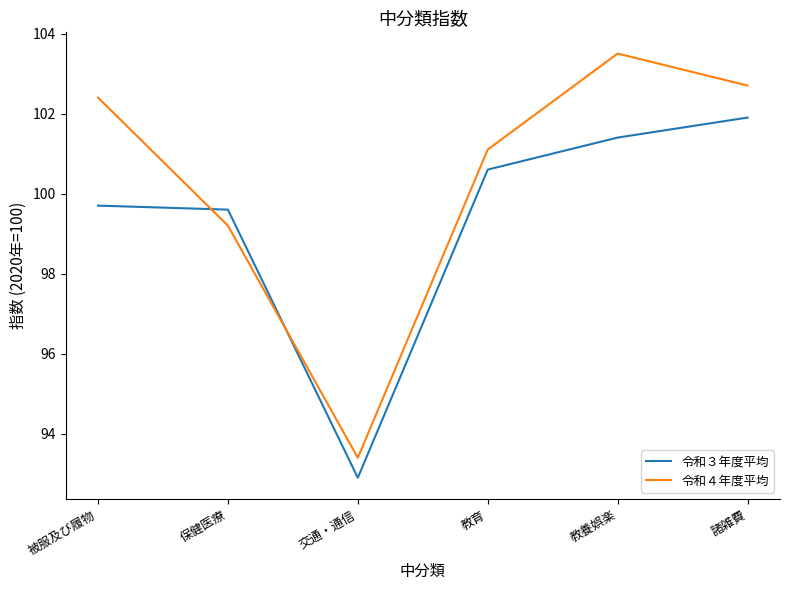

At which category does the chart reach its minimum across all series?

交通・通信